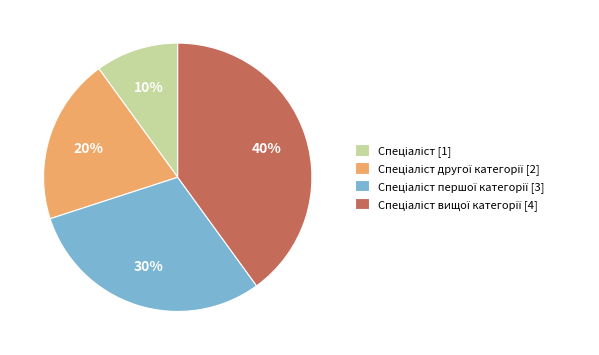

To the nearest percent, what is the average slice percentage?

25%